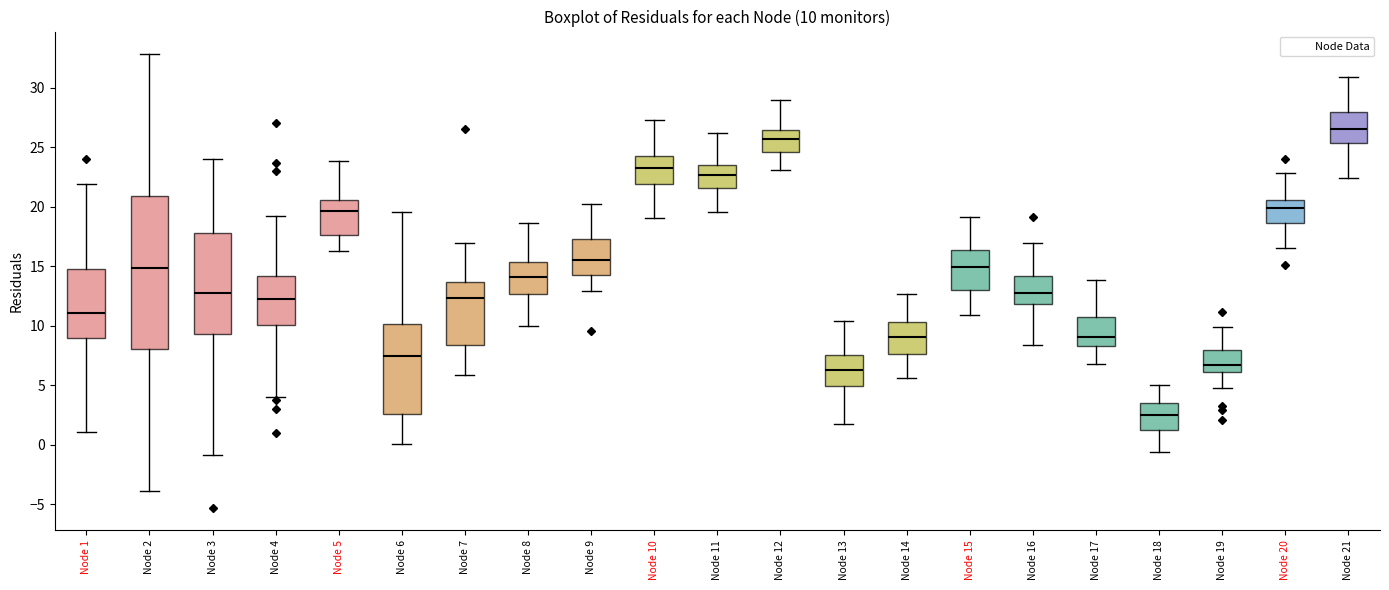

Which box is the tallest, from its lower edge to its upper edge?

Node 2